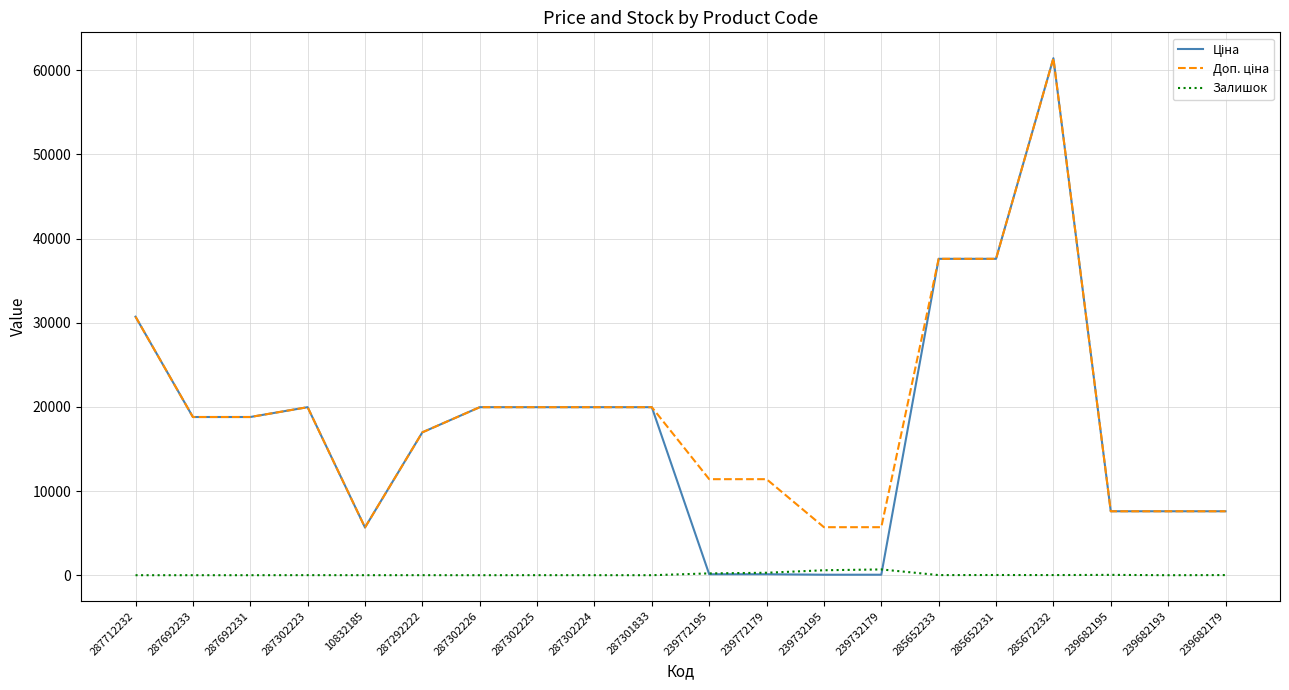

At how many categories does at least one series exceed 46582?

1